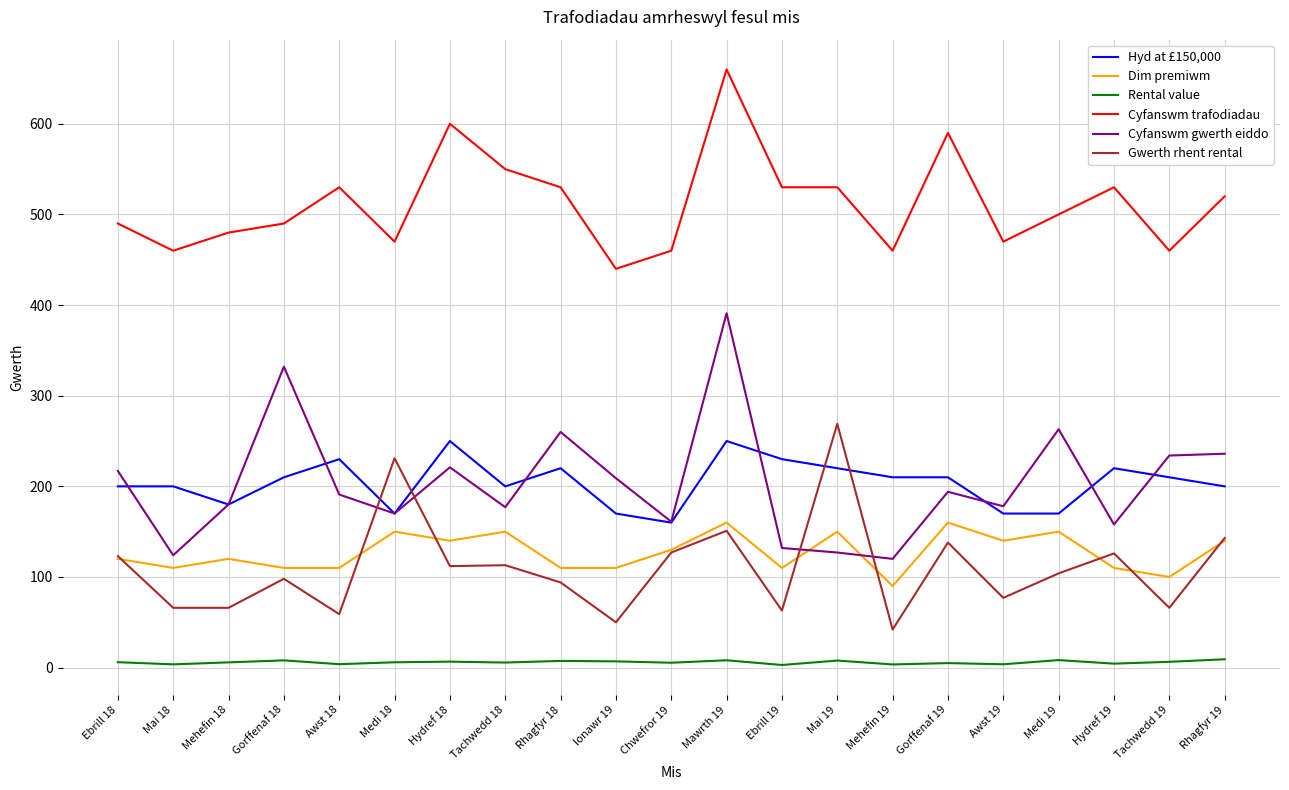

At which category does Cyfanswm trafodiadau reach its first local valley?

Mai 18